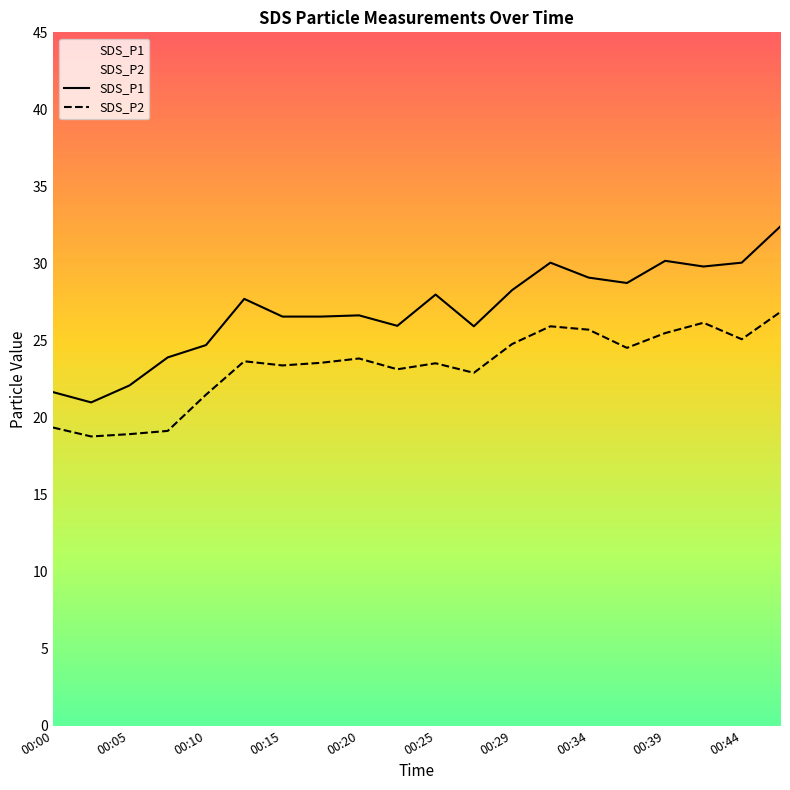

Reading left to right, list all the values displayed in this chart.

SDS_P1: 21.6	21.0	22.1	23.9	24.7	27.7	26.6	26.6	26.6	25.9	28.0	25.9	28.3	30.1	29.1	28.7	30.2	29.8	30.1	32.4
SDS_P2: 19.4	18.8	18.9	19.1	21.5	23.6	23.4	23.6	23.8	23.1	23.5	22.9	24.8	25.9	25.7	24.5	25.5	26.1	25.1	26.8